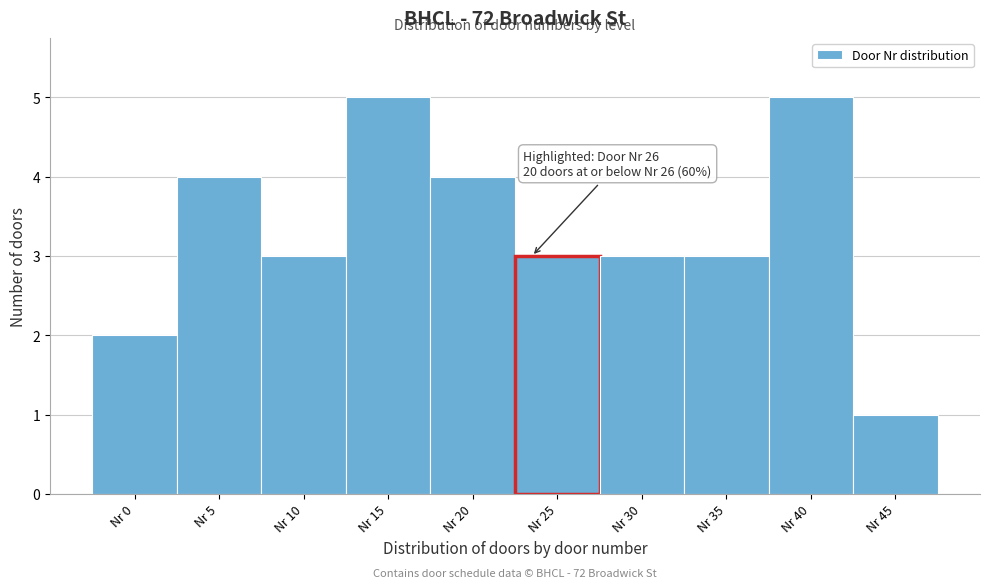

Reading left to right, list all the values displayed in this chart.

Nr 0=2	Nr 5=4	Nr 10=3	Nr 15=5	Nr 20=4	Nr 25=3	Nr 30=3	Nr 35=3	Nr 40=5	Nr 45=1